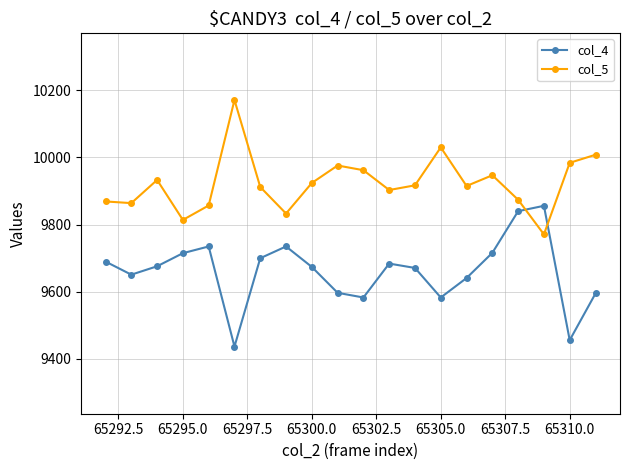

What is the maximum value for col_5?

10171